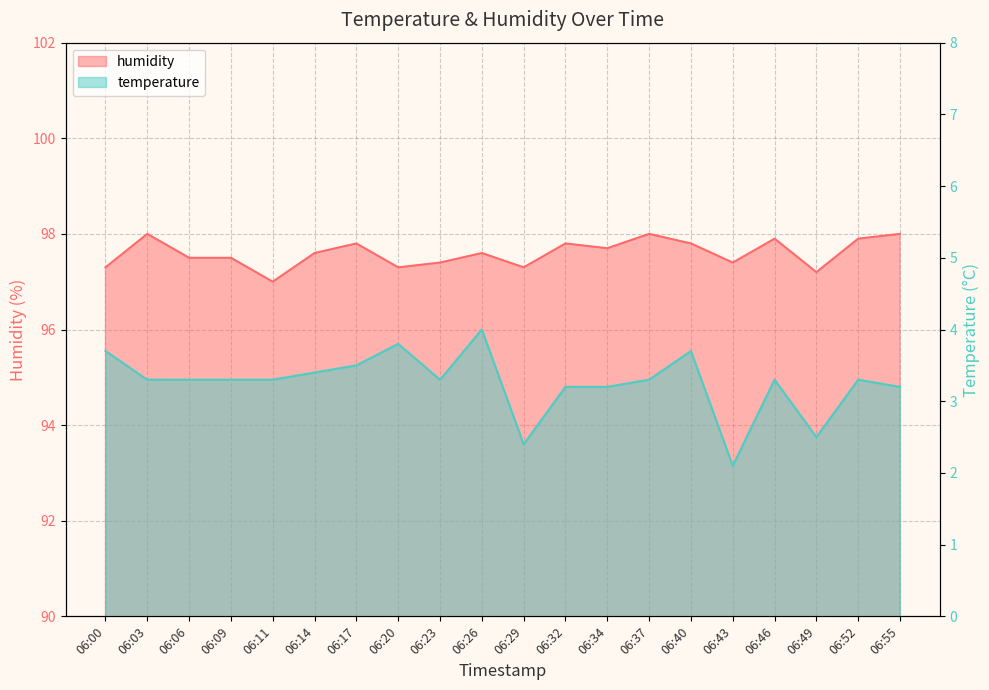

At how many categories does at least one series exceed 82?

20